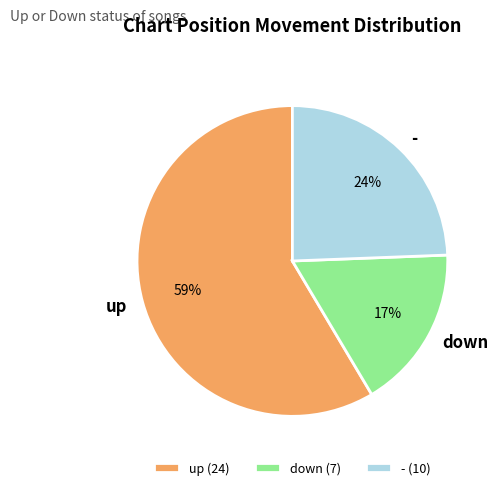

What is the smallest slice in the pie chart?

down